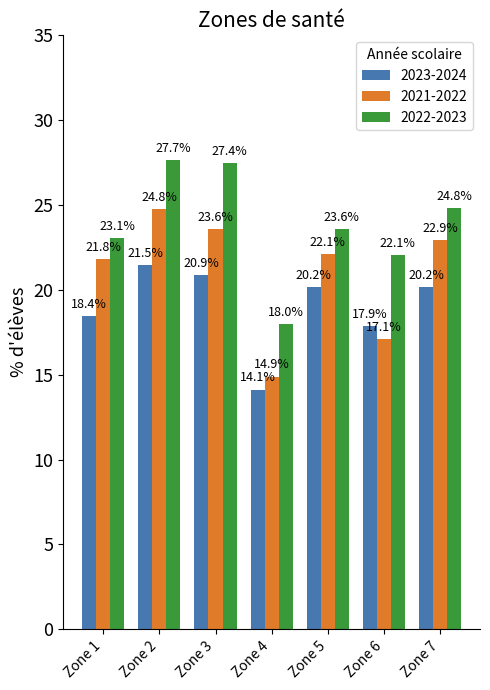

What is the difference between the highest and lowest values at Zone 3?

6.6